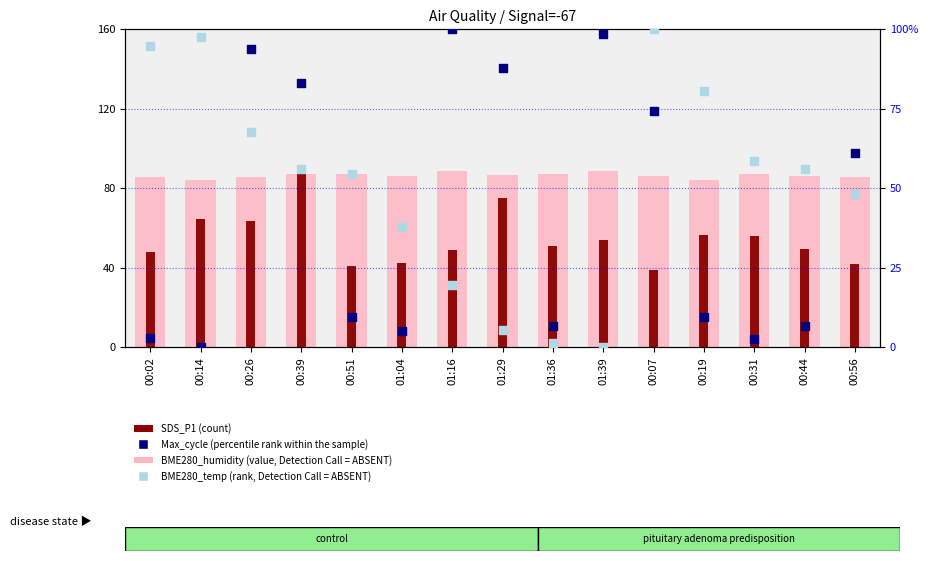

Is the value of BME280_humidity (value, Detection Call = ABSENT) at 01:16 greater than the value of BME280_temp (rank, Detection Call = ABSENT) at 00:26?

Yes